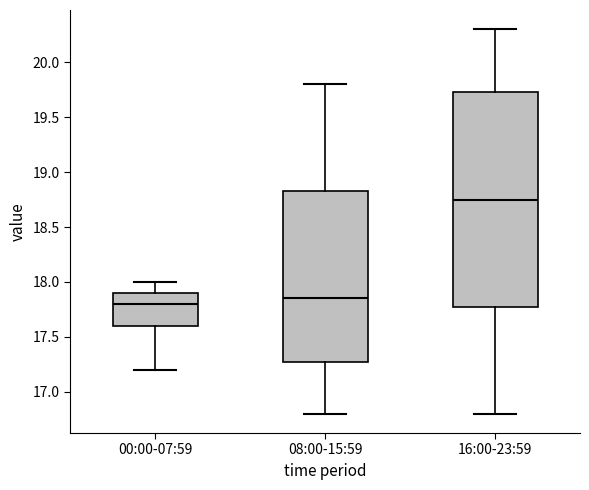

Which box has the highest median line?

16:00-23:59